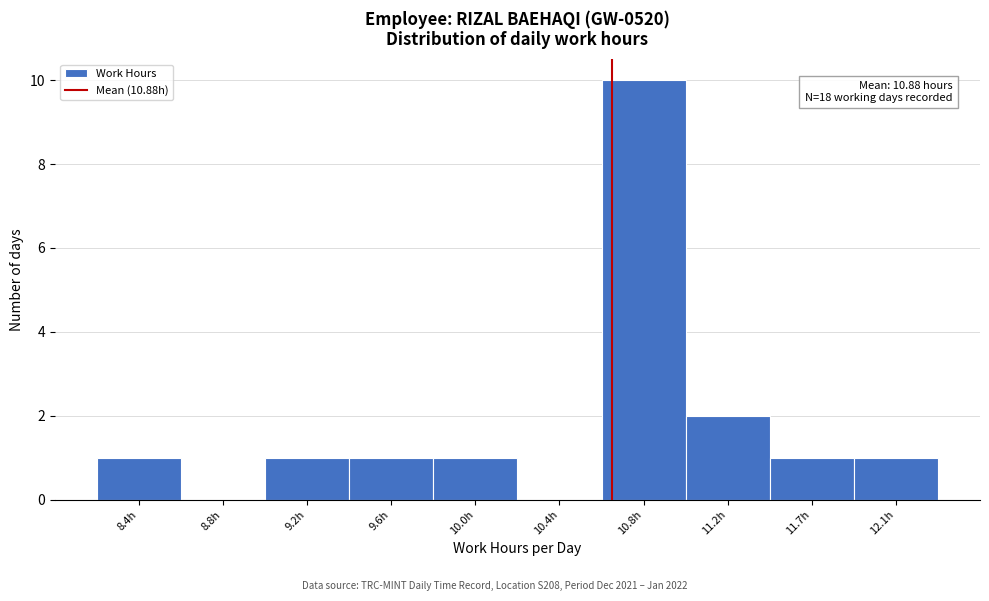

Reading left to right, list all the values displayed in this chart.

8.4h=1	8.8h=0	9.2h=1	9.6h=1	10.0h=1	10.4h=0	10.8h=10	11.2h=2	11.7h=1	12.1h=1